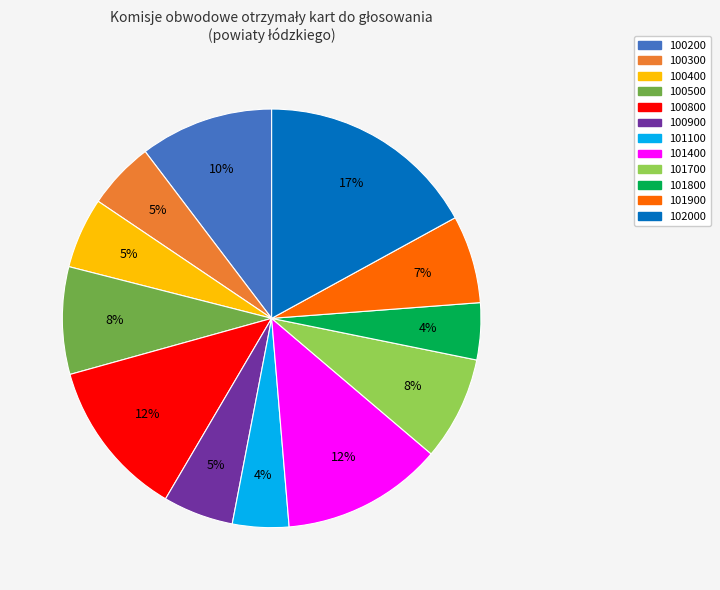

Count the number of slices in the pie.

12